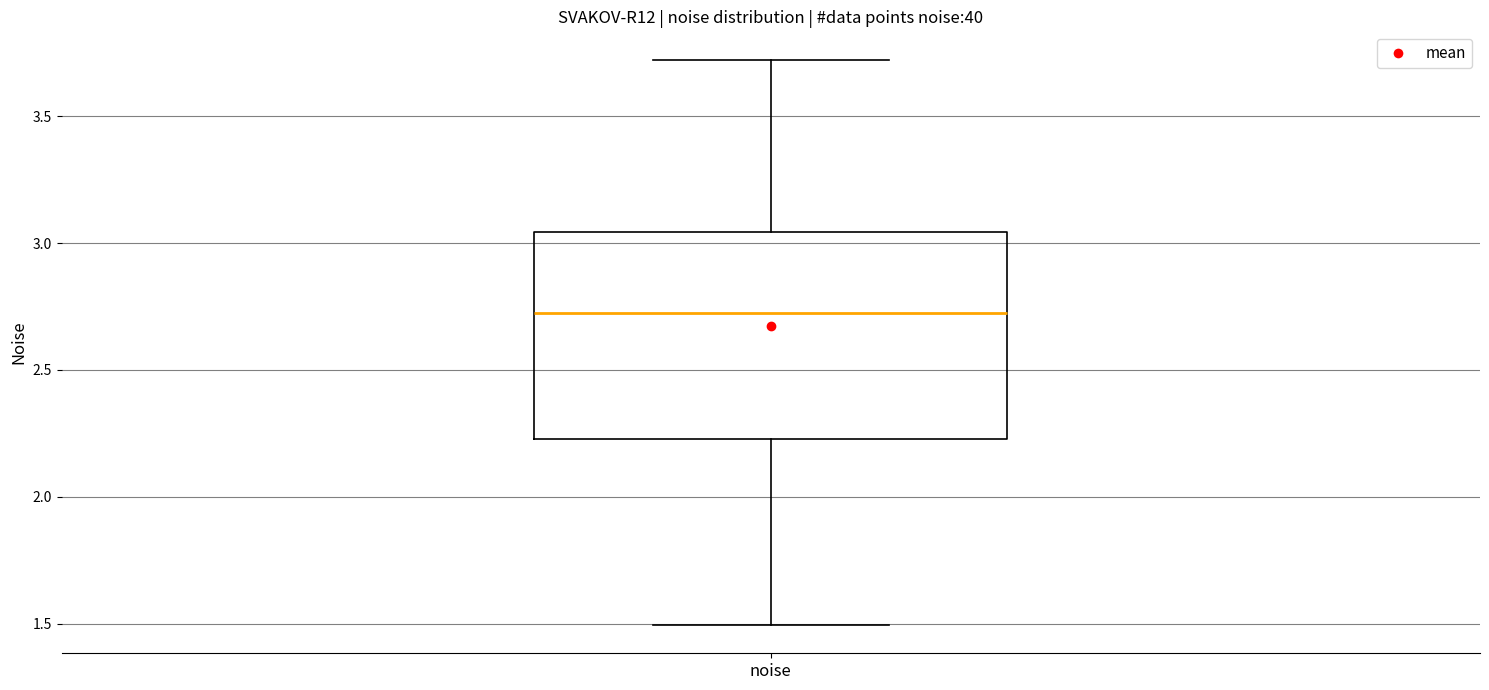

Where is the upper edge of the box for noise on the y-axis? The values are not printed on the chart, so give them approximately, as read against the axis.

3.05